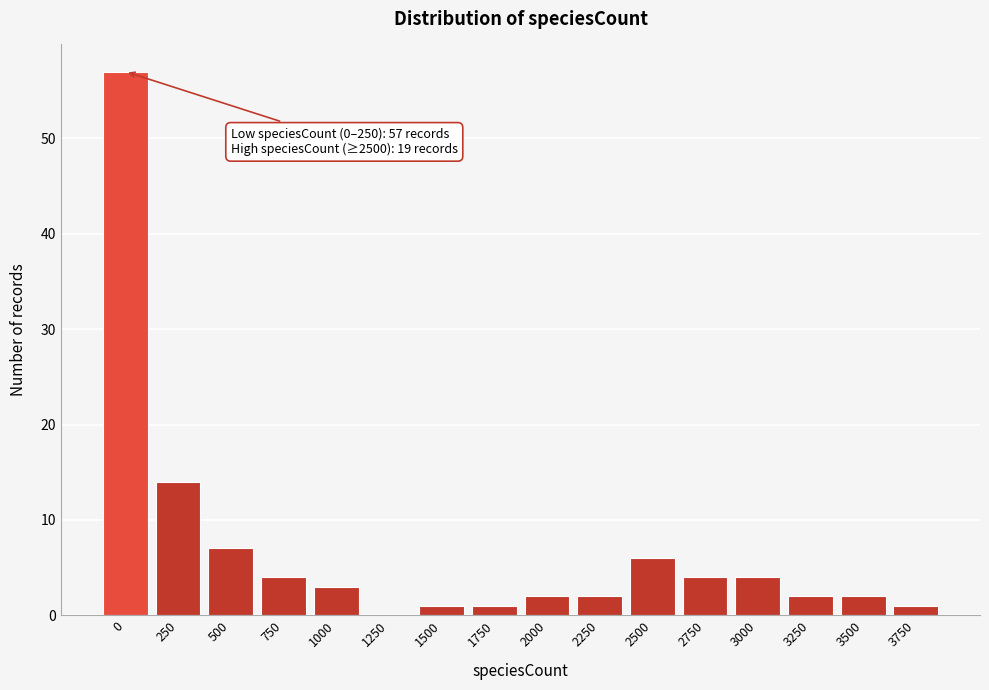

Reading left to right, extract all data points from this chart.

0=57	250=14	500=7	750=4	1000=3	1250=0	1500=1	1750=1	2000=2	2250=2	2500=6	2750=4	3000=4	3250=2	3500=2	3750=1